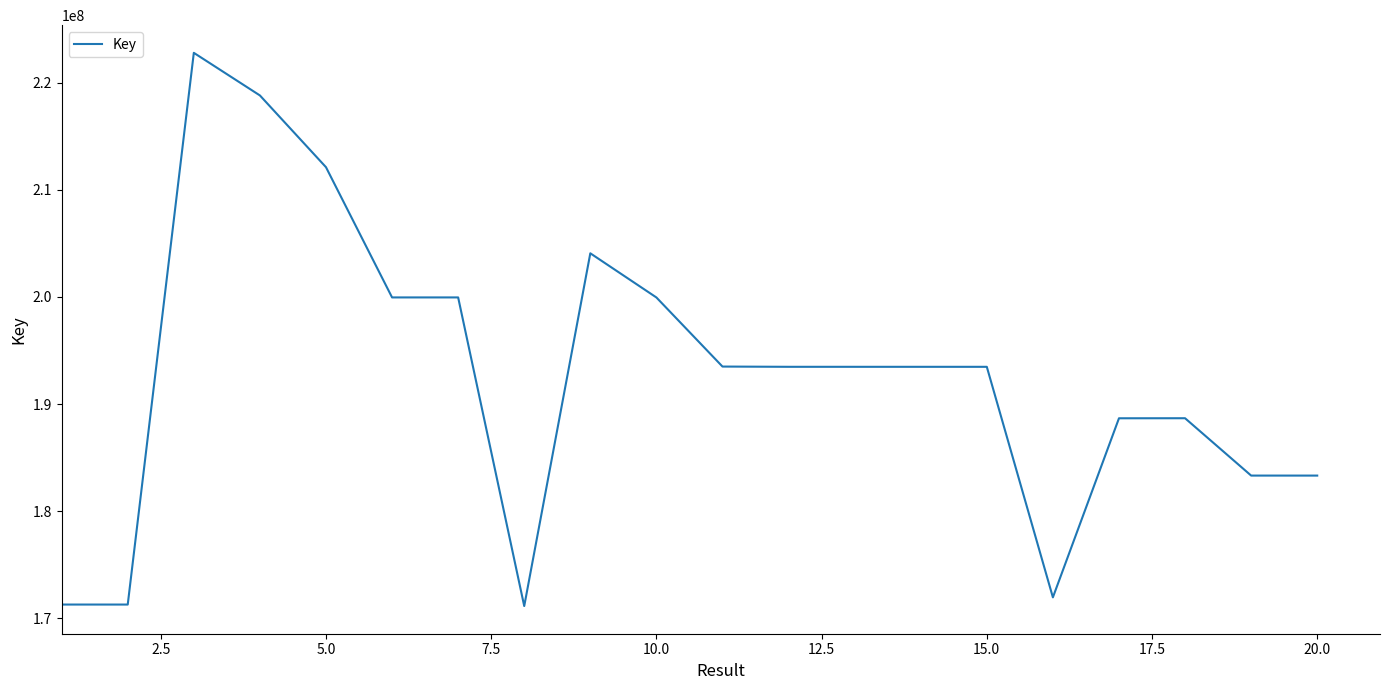

What is the greatest value displayed?

222794430